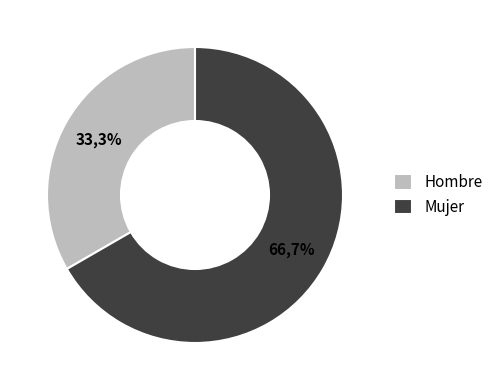

Combined, what portion of the pie is Hombre and Mujer?

100.0%